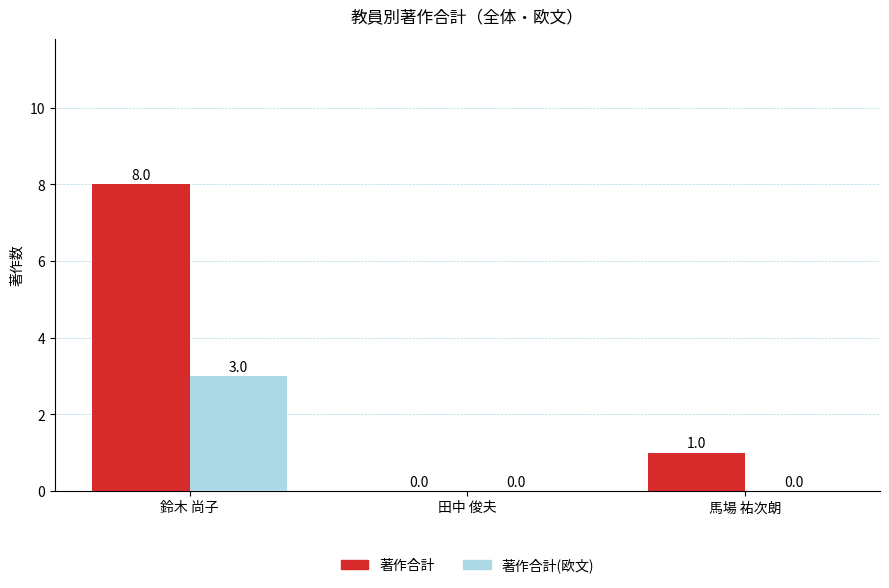

The 著作合計 series shows 8 at 鈴木 尚子. True or false?

True